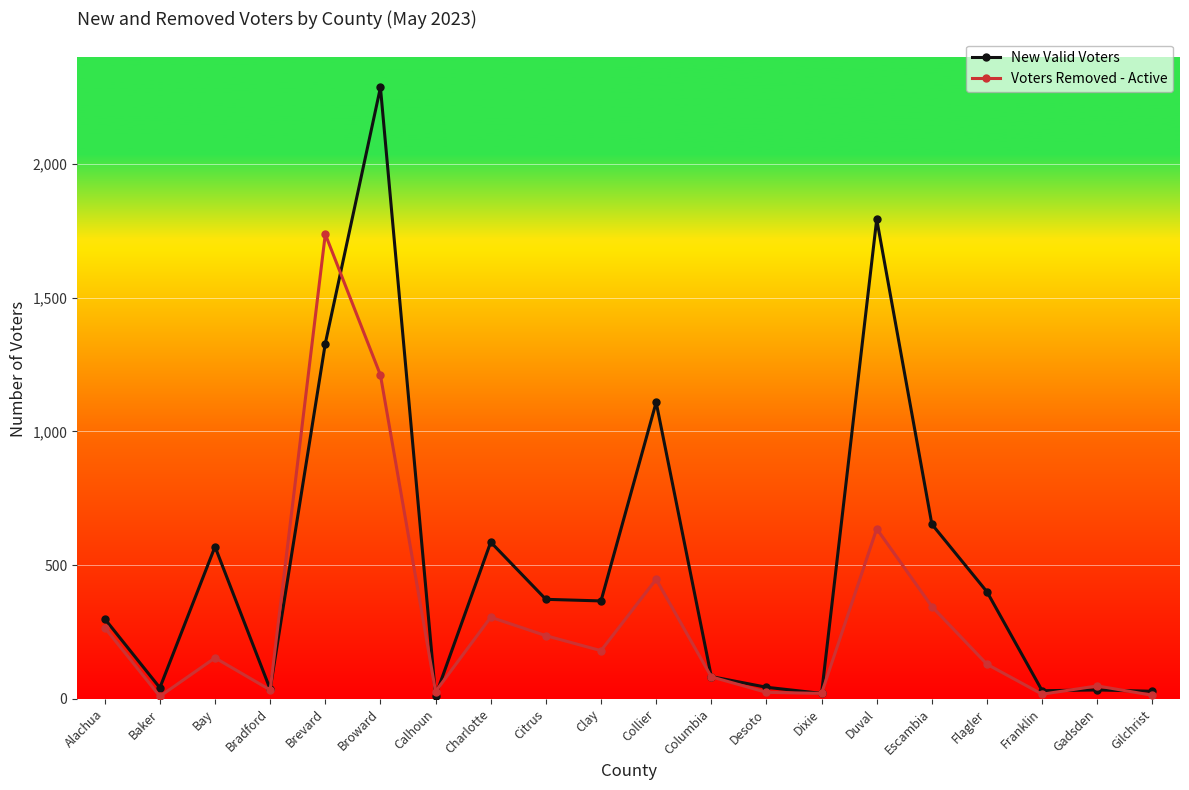

At which label does Voters Removed - Active first exceed 153?

Alachua